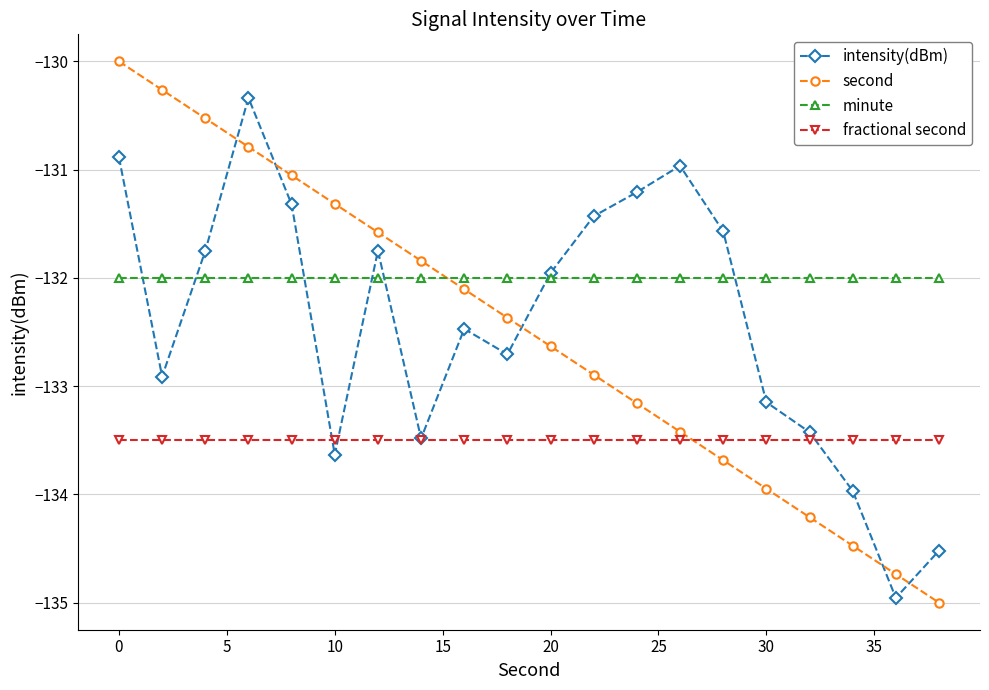

What is the maximum value shown in the chart?

-130.0